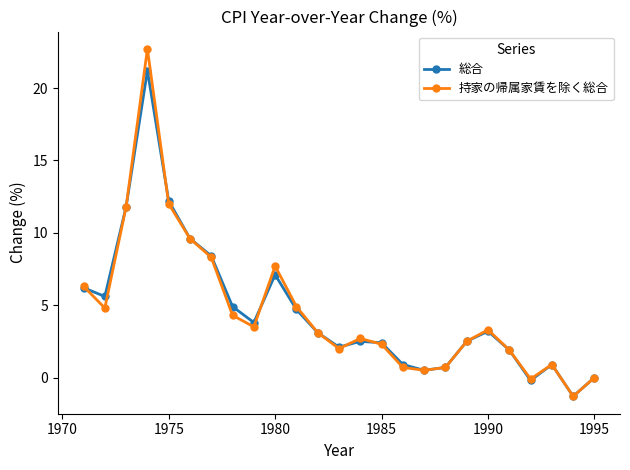

What is the maximum value for 総合?

21.2